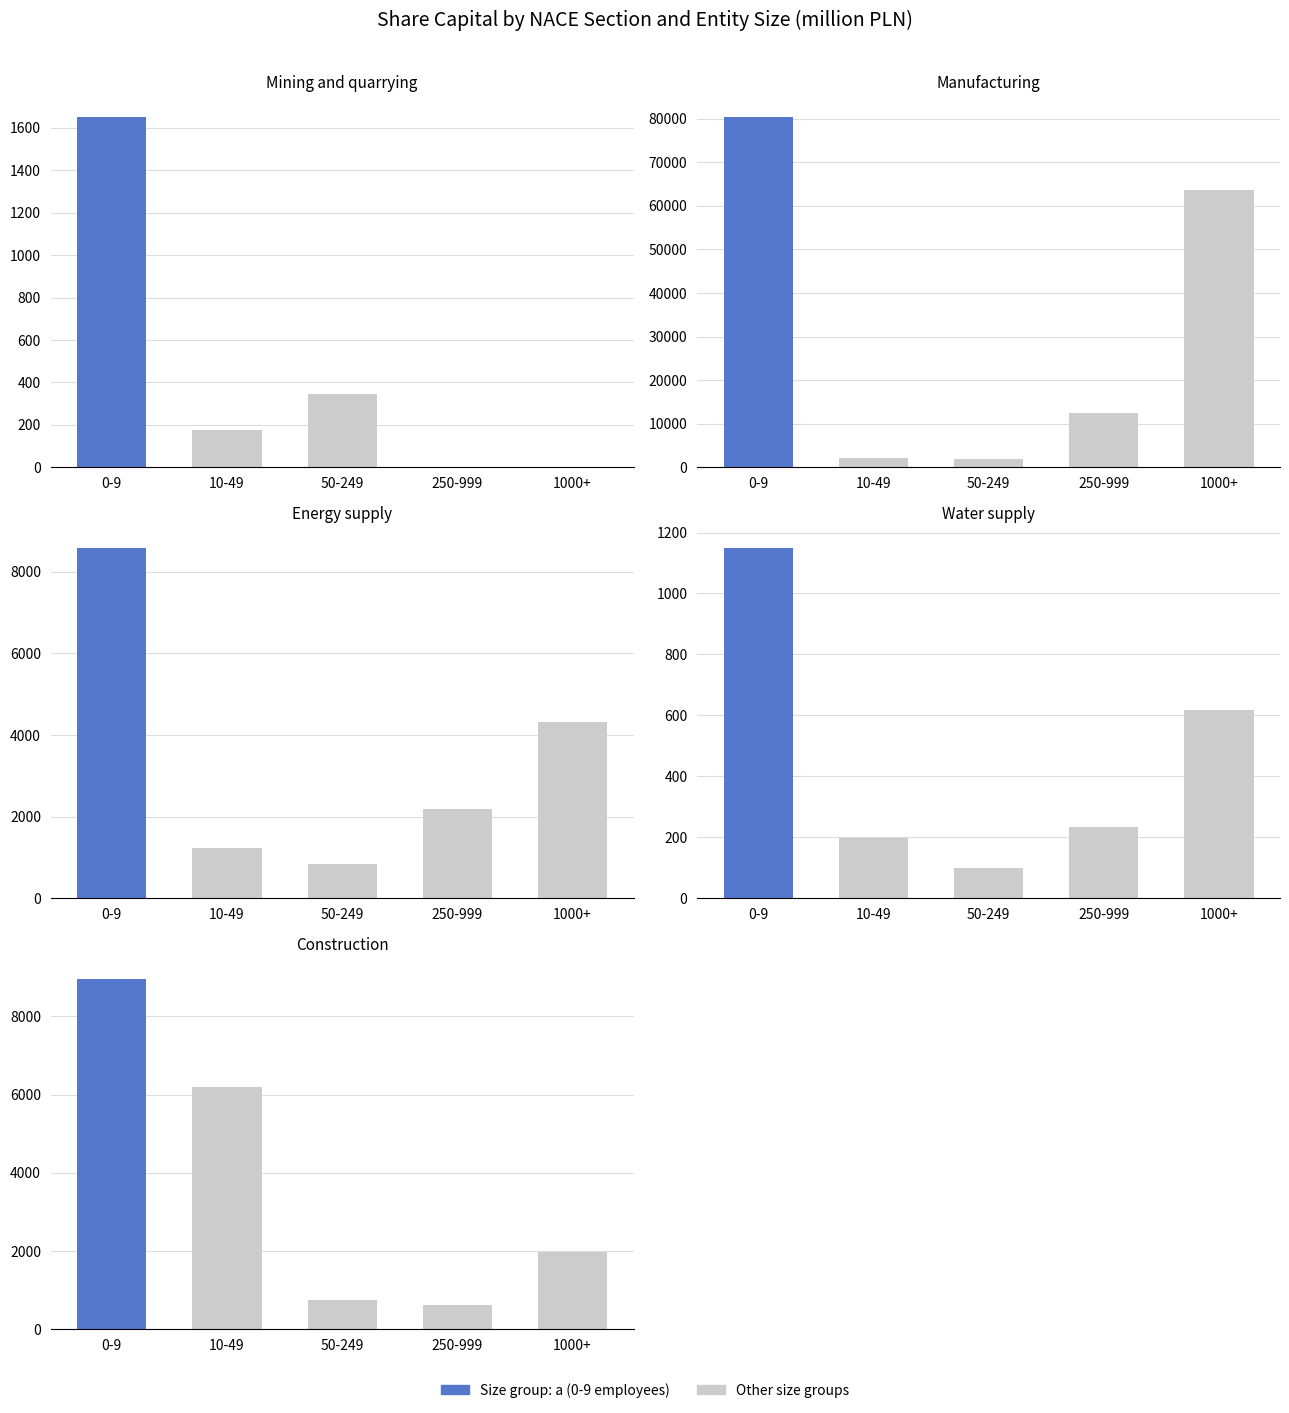

True or false: a has a value of 29718.4 at 1.

False